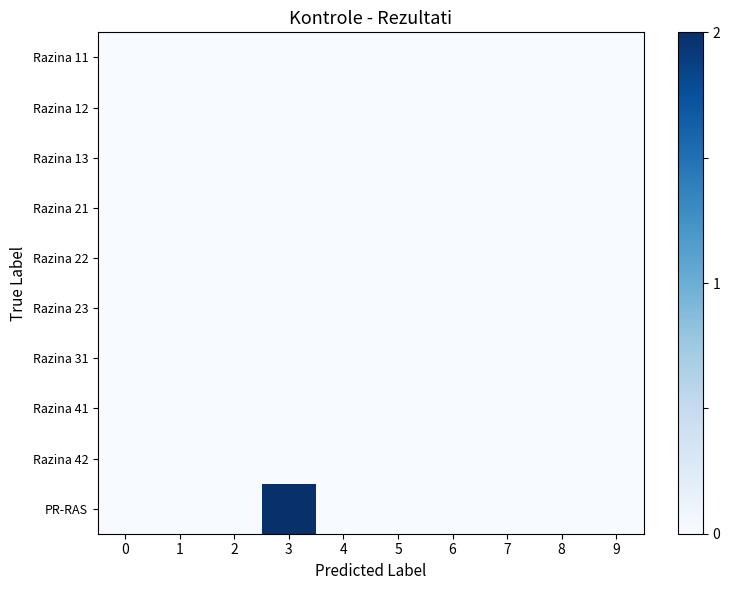

Reading right to left, extract all data points from this chart.

Razina 11: 9=0	8=0	7=0	6=0	5=0	4=0	3=0	2=0	1=0	0=0
Razina 12: 9=0	8=0	7=0	6=0	5=0	4=0	3=0	2=0	1=0	0=0
Razina 13: 9=0	8=0	7=0	6=0	5=0	4=0	3=0	2=0	1=0	0=0
Razina 21: 9=0	8=0	7=0	6=0	5=0	4=0	3=0	2=0	1=0	0=0
Razina 22: 9=0	8=0	7=0	6=0	5=0	4=0	3=0	2=0	1=0	0=0
Razina 23: 9=0	8=0	7=0	6=0	5=0	4=0	3=0	2=0	1=0	0=0
Razina 31: 9=0	8=0	7=0	6=0	5=0	4=0	3=0	2=0	1=0	0=0
Razina 41: 9=0	8=0	7=0	6=0	5=0	4=0	3=0	2=0	1=0	0=0
Razina 42: 9=0	8=0	7=0	6=0	5=0	4=0	3=0	2=0	1=0	0=0
PR-RAS: 9=0	8=0	7=0	6=0	5=0	4=0	3=2	2=0	1=0	0=0